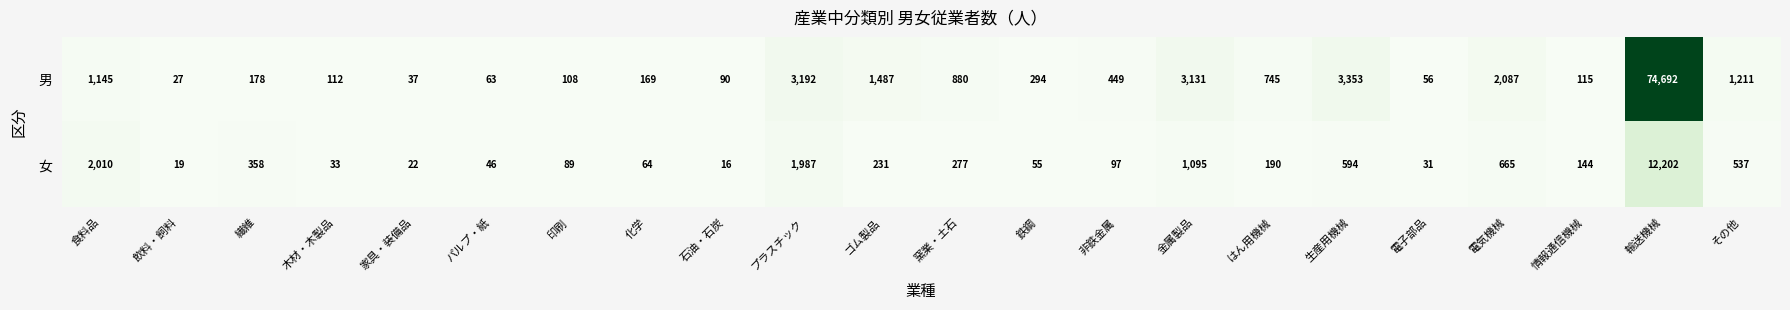

At which category is the sum across all series the highest?

輸送機械